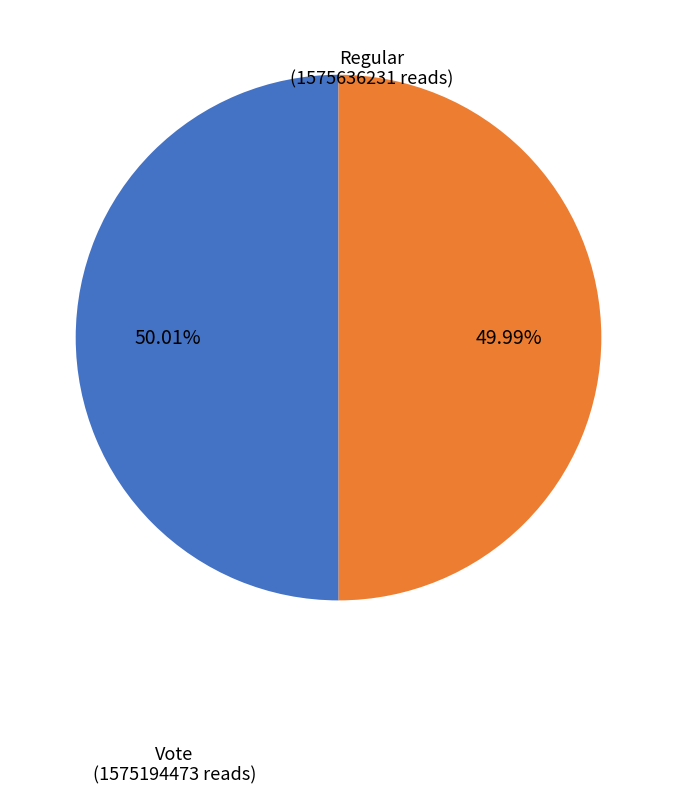

Is there any slice that represents more than half of the pie?

Yes